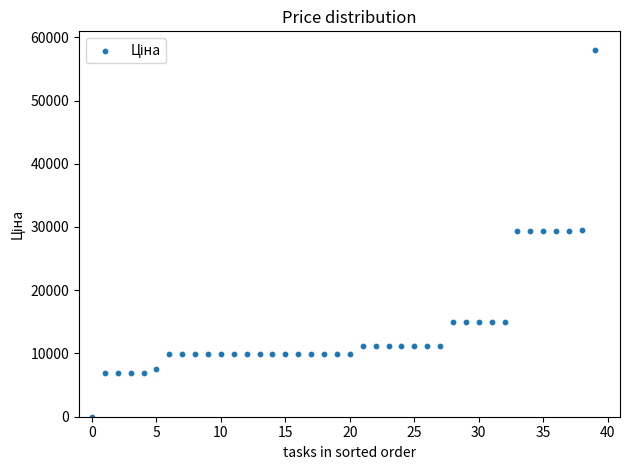

What is the range of Y values (max minus min)?

58005.0